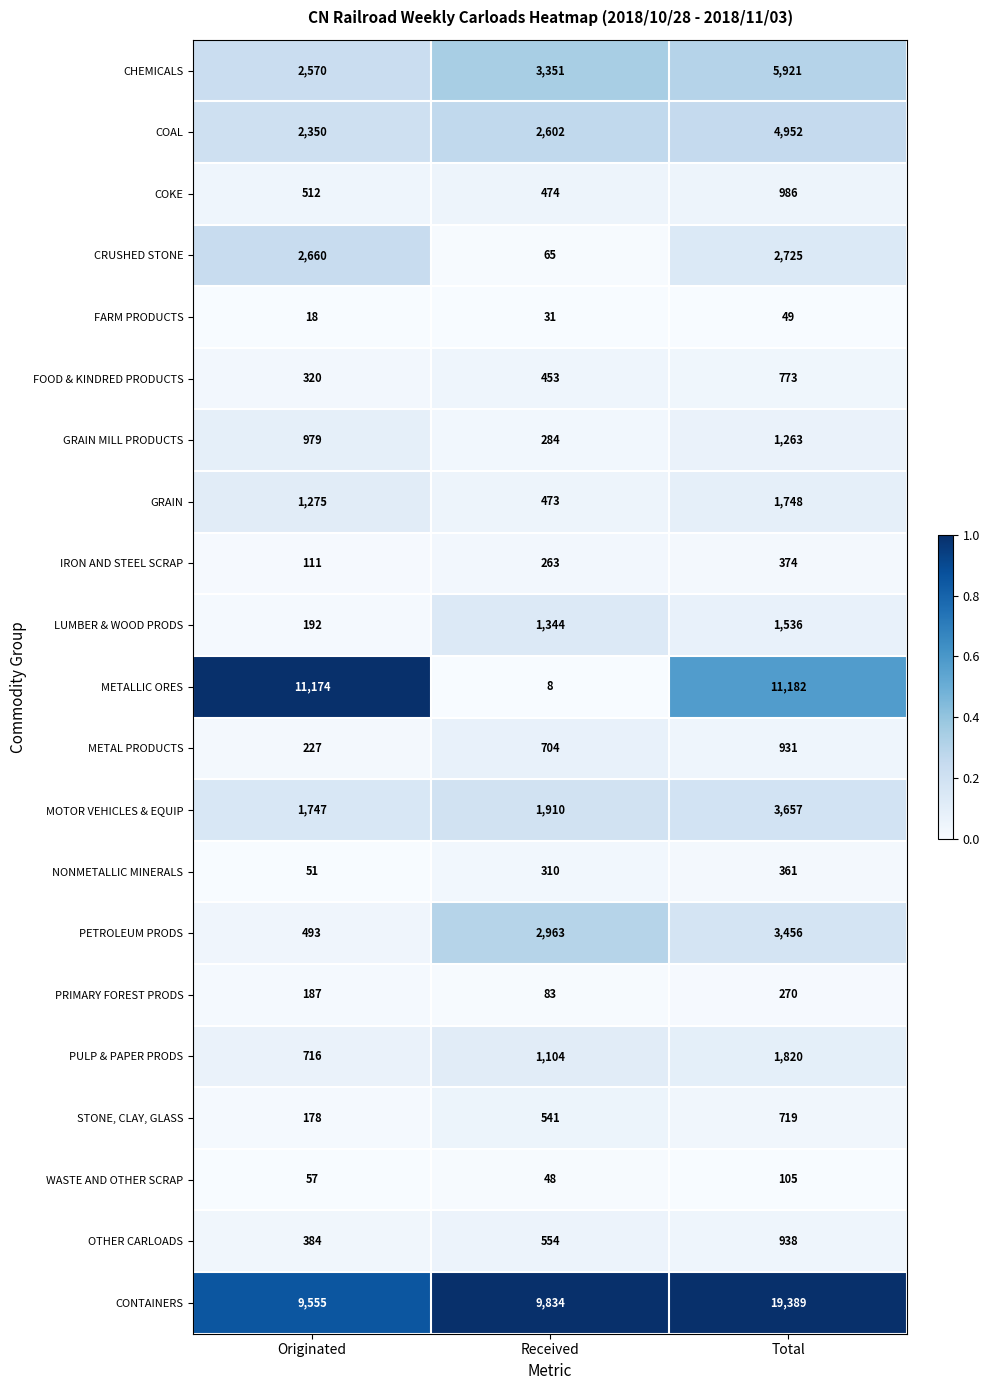

What is the spread (max minus min) of values at Originated?

11156